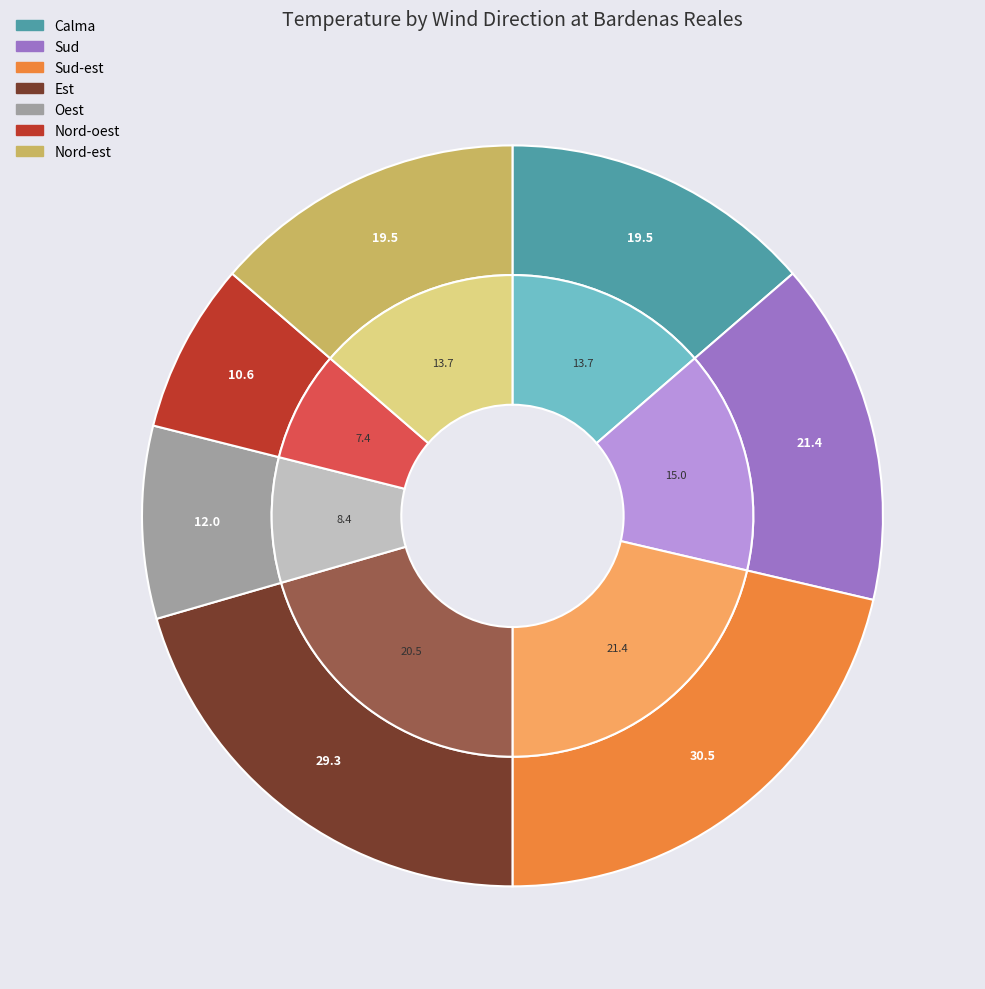

The Sud-est slice represents 13% of the pie. True or false?

False